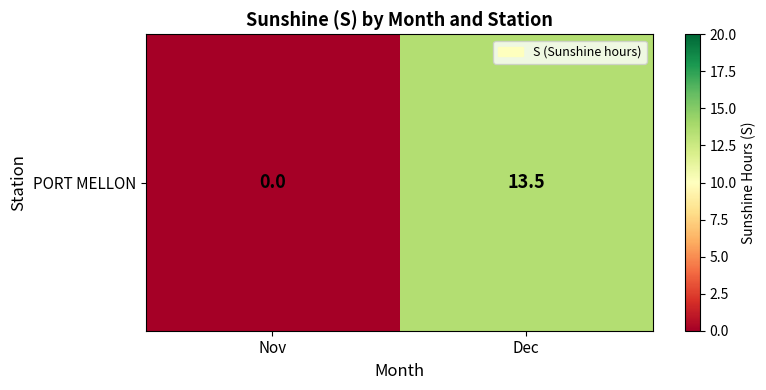

What is the maximum value shown in the chart?

13.5